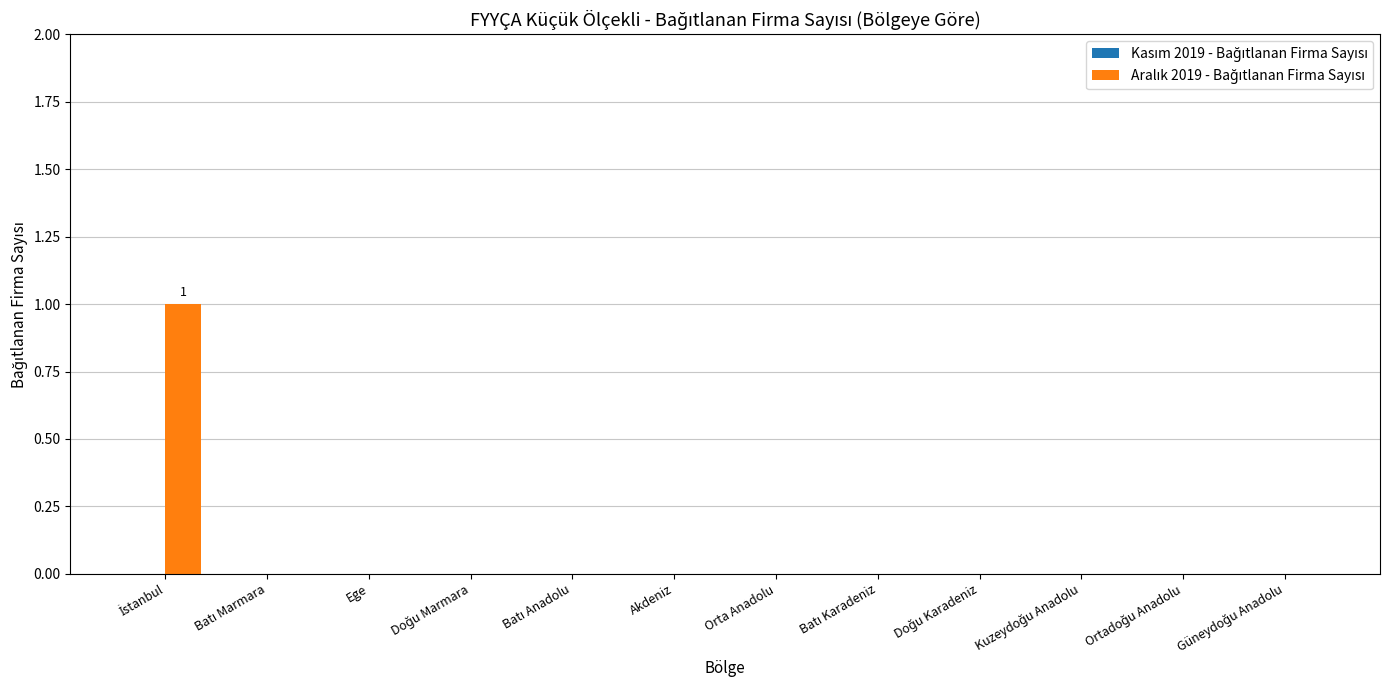

Is it true that the value at Orta Anadolu is 0?

True